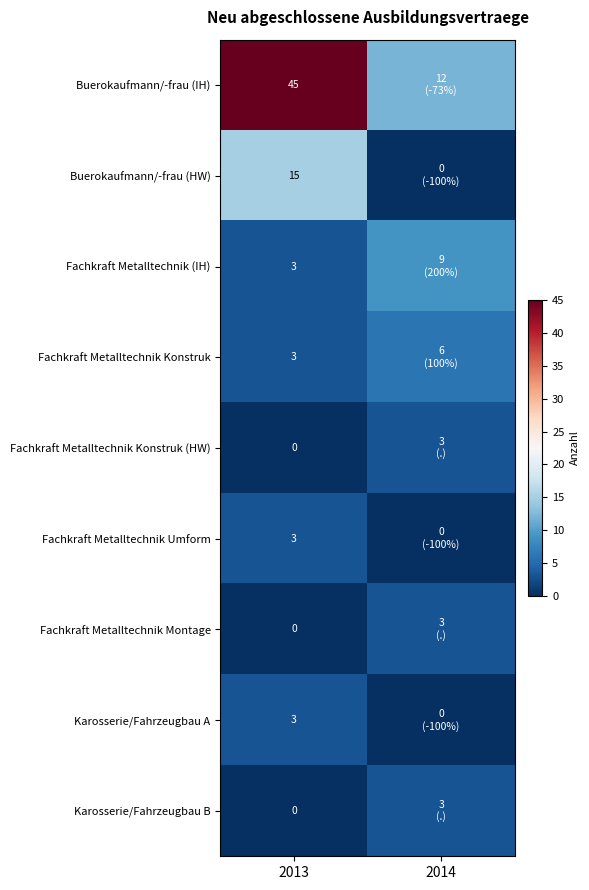

The Fachkraft Metalltechnik Umform series shows 5 at 2013. True or false?

False